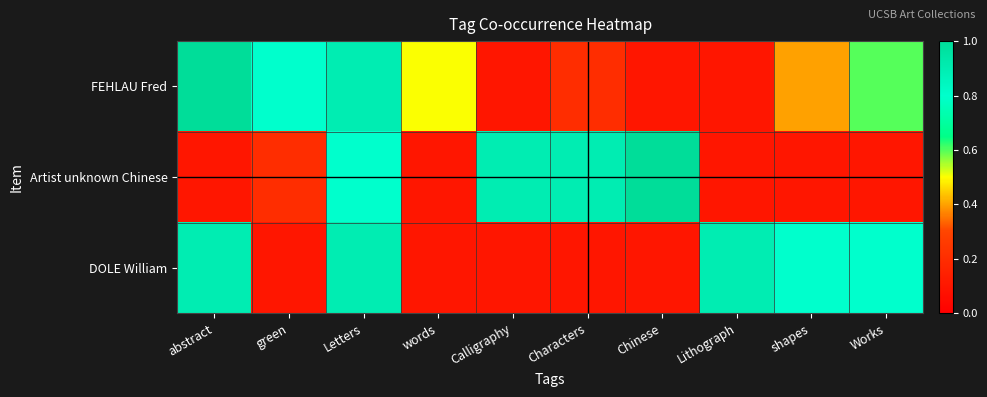

Between shapes and Works, which series saw the biggest shift?

FEHLAU Fred